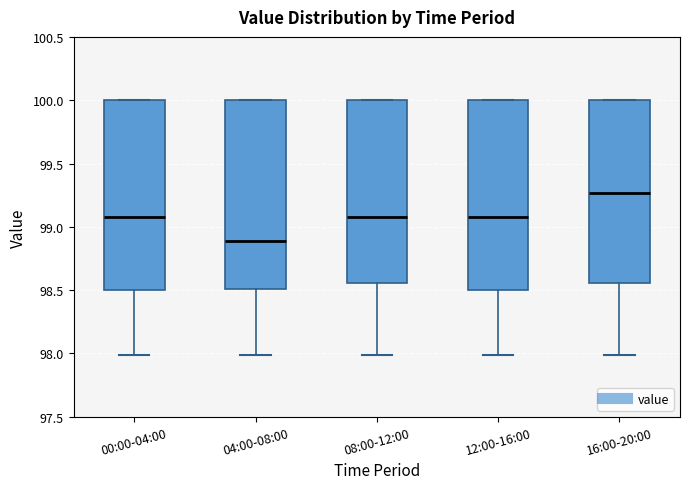

Reading left to right, transcribe this box plot: for each box, give where its median line is, the range the box spans, and where its two whiskers end, as read against the y-axis. The values are not printed on the chart, so give them approximately, as read against the axis.

00:00-04:00: median 99.10, box 98.50 to 100.00, whiskers 98.00 to 100.00
04:00-08:00: median 98.90, box 98.50 to 100.00, whiskers 98.00 to 100.00
08:00-12:00: median 99.10, box 98.55 to 100.00, whiskers 98.00 to 100.00
12:00-16:00: median 99.10, box 98.50 to 100.00, whiskers 98.00 to 100.00
16:00-20:00: median 99.25, box 98.55 to 100.00, whiskers 98.00 to 100.00